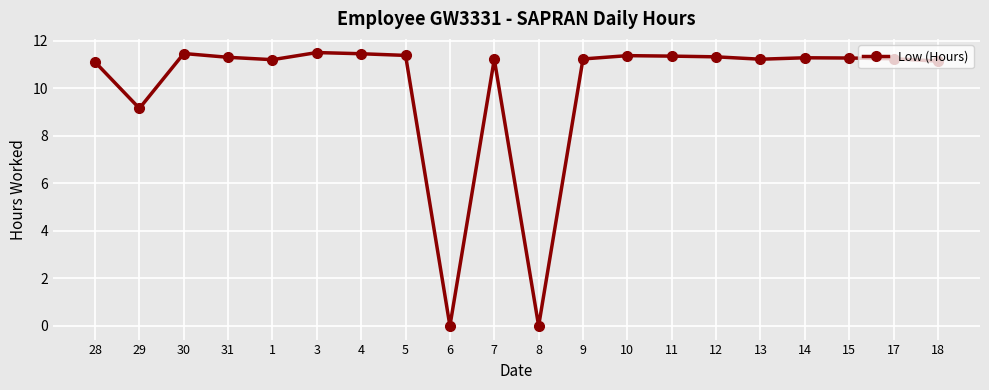

What is the ratio of the value at 29 to the value at 14?

0.8